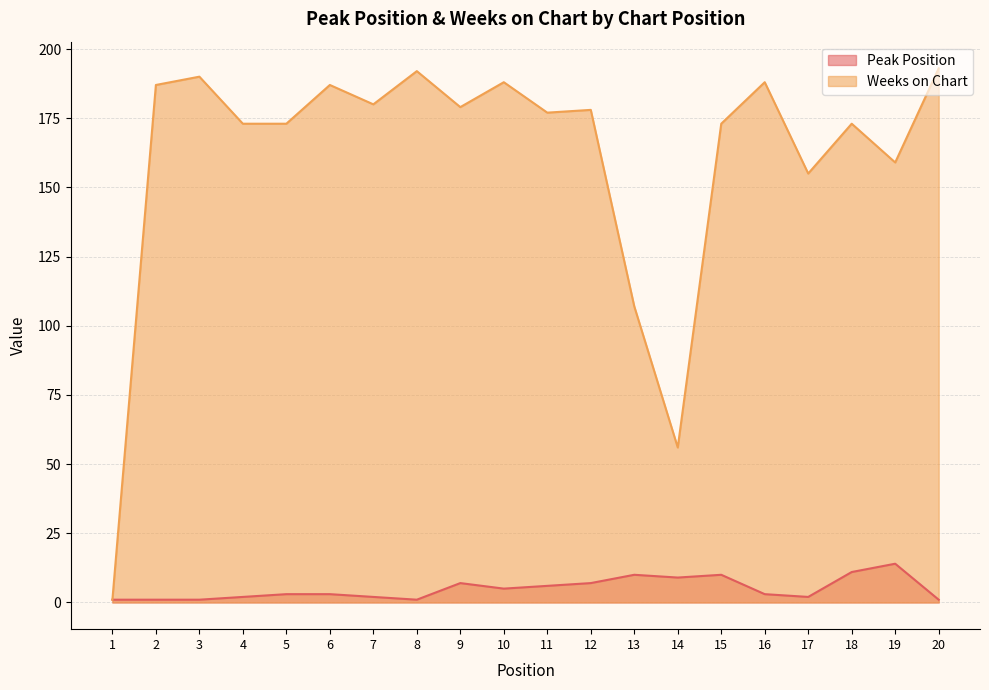

At which label does Weeks on Chart reach its minimum?

1